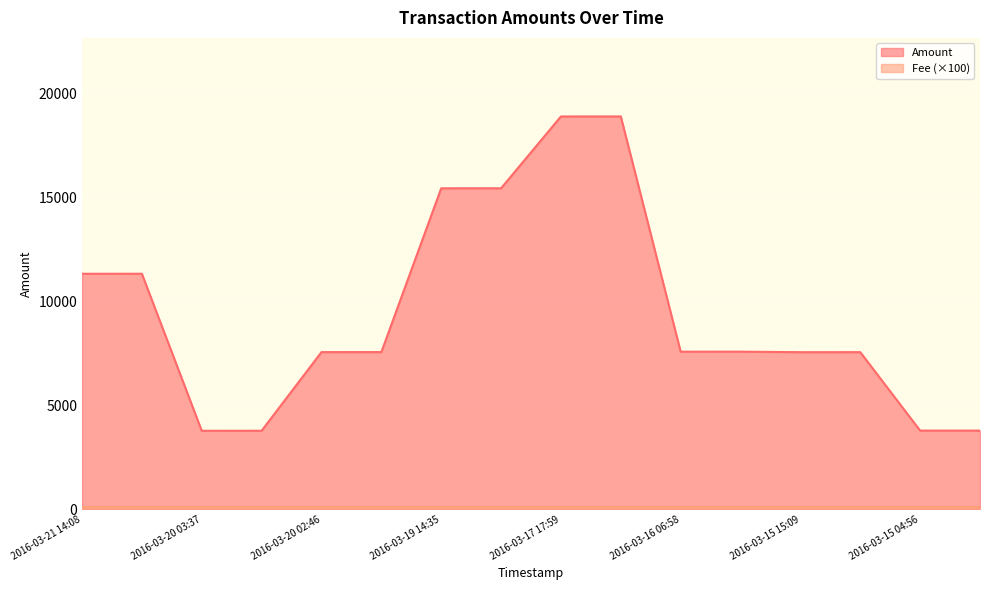

At which category does the chart reach its minimum across all series?

2016-03-20 03:37